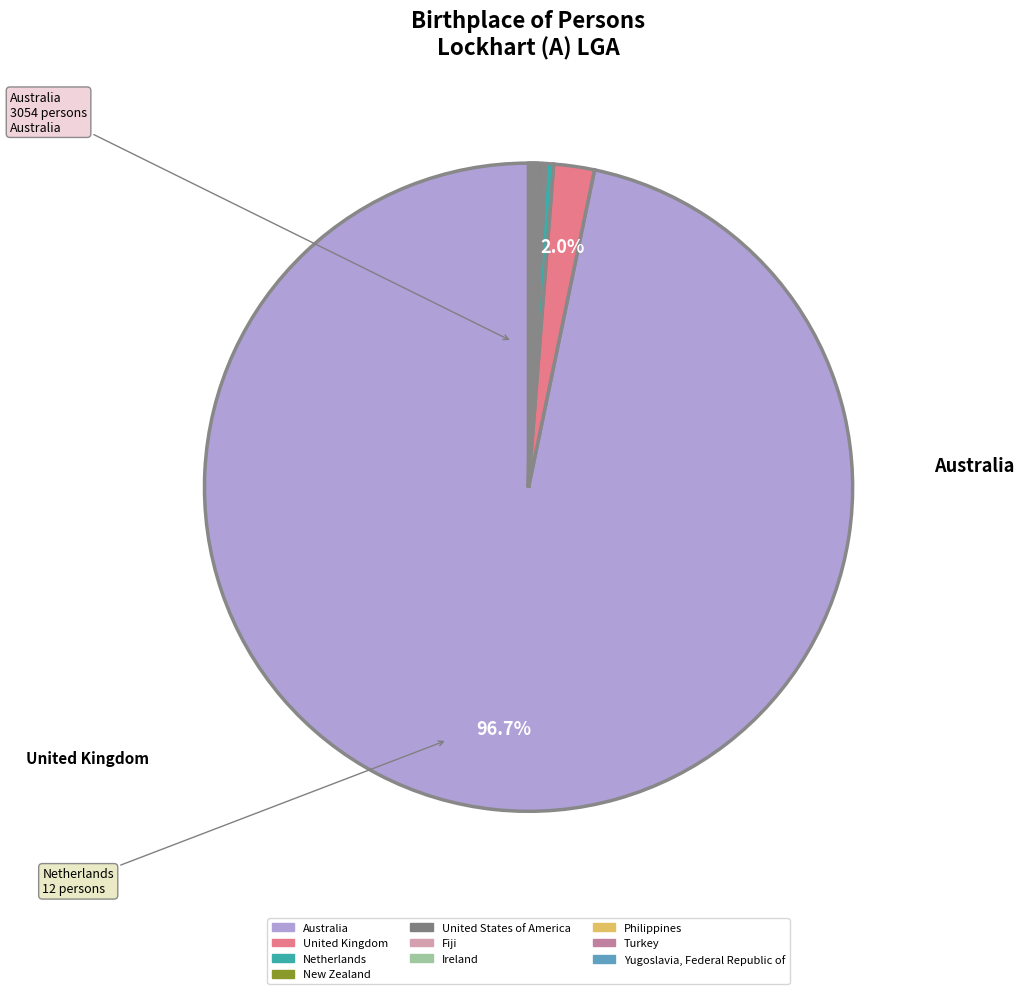

To the nearest percent, what is the average slice percentage?

10%